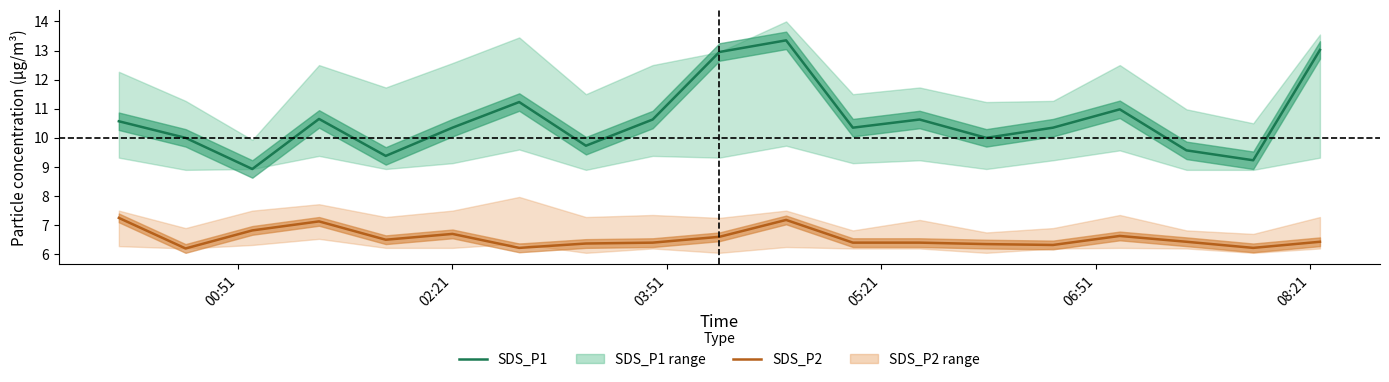

What is the lowest value of the SDS_P1 series?

8.9